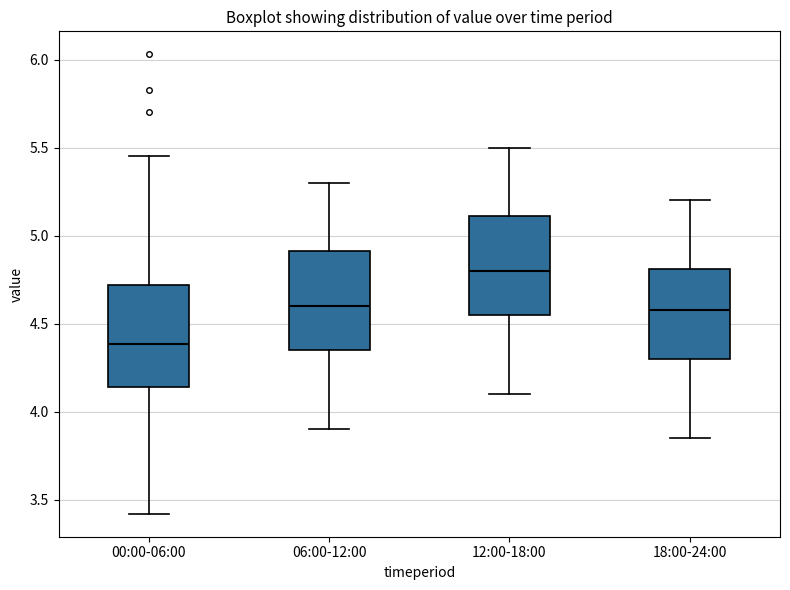

Reading left to right, transcribe this box plot: for each box, give where its median line is, the range the box spans, and where its two whiskers end, as read against the y-axis. The values are not printed on the chart, so give them approximately, as read against the axis.

00:00-06:00: median 4.40, box 4.15 to 4.70, whiskers 3.40 to 5.45
06:00-12:00: median 4.60, box 4.35 to 4.90, whiskers 3.90 to 5.30
12:00-18:00: median 4.80, box 4.55 to 5.10, whiskers 4.10 to 5.50
18:00-24:00: median 4.60, box 4.30 to 4.80, whiskers 3.85 to 5.20